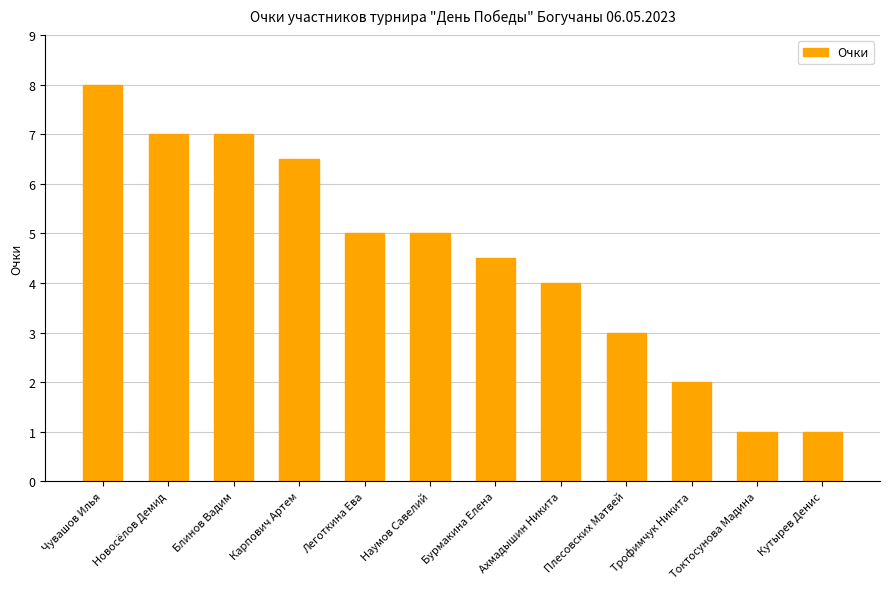

What is the change in value from Новосёлов Демид to Карпович Артем?

-0.5